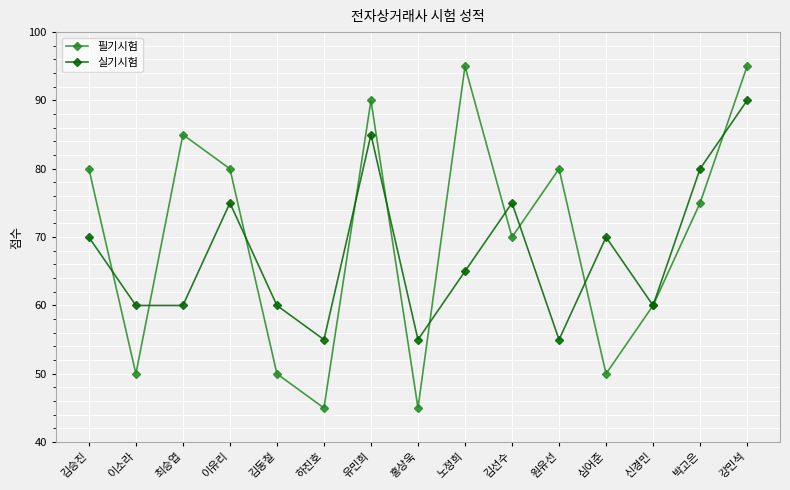

What is the label of the 4th point from the right?

심어준